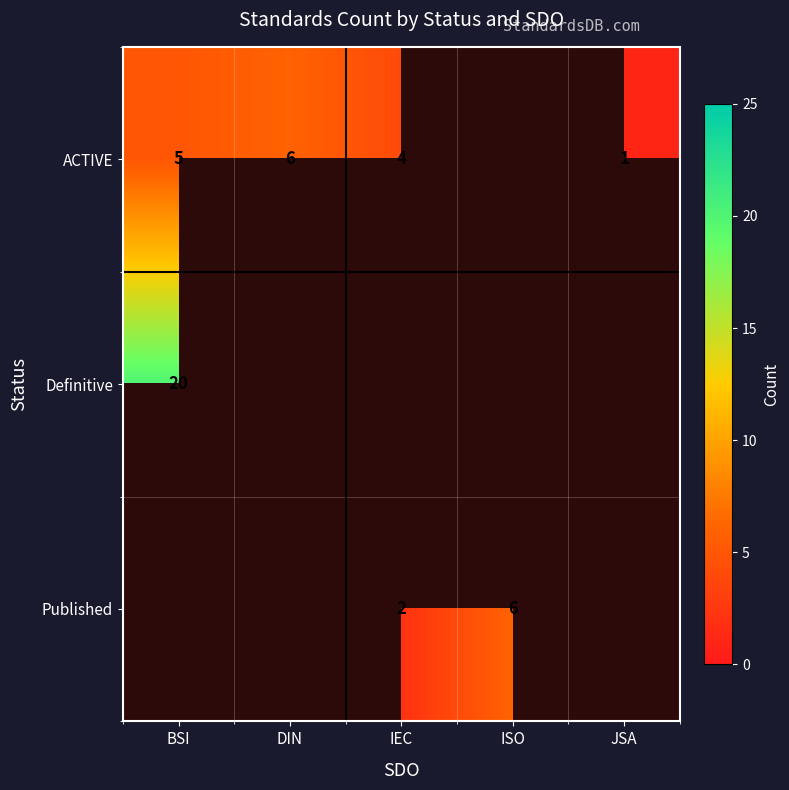

Is the value of Definitive at BSI greater than the value of ACTIVE at BSI?

Yes